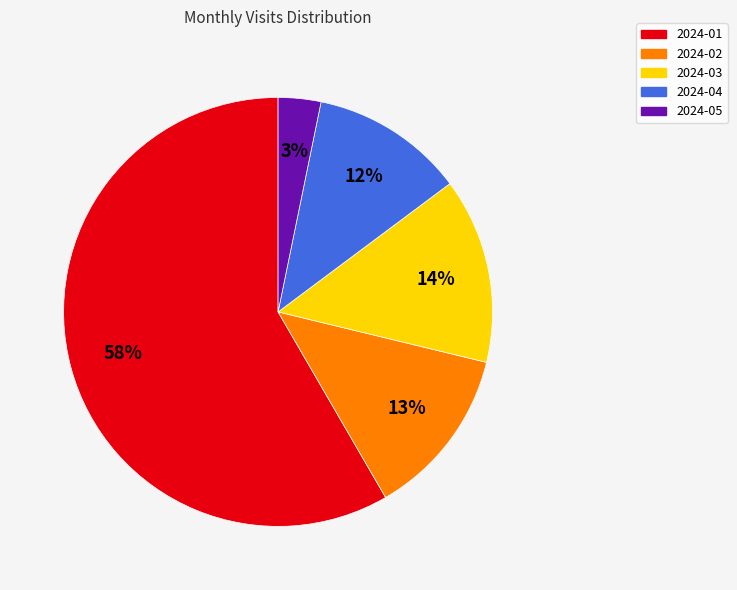

How many segments does this pie chart have?

5